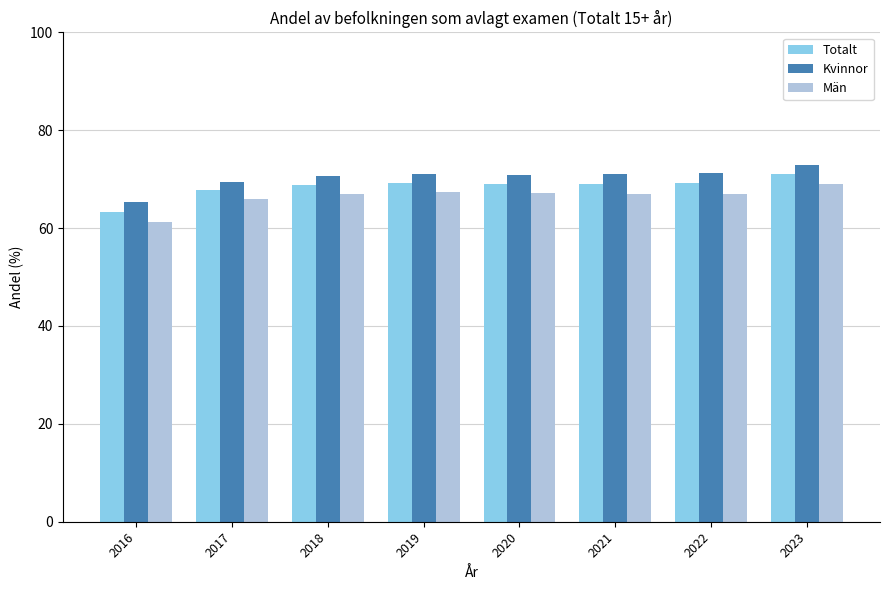

Is it true that Män equals 115.5 at 2019?

False